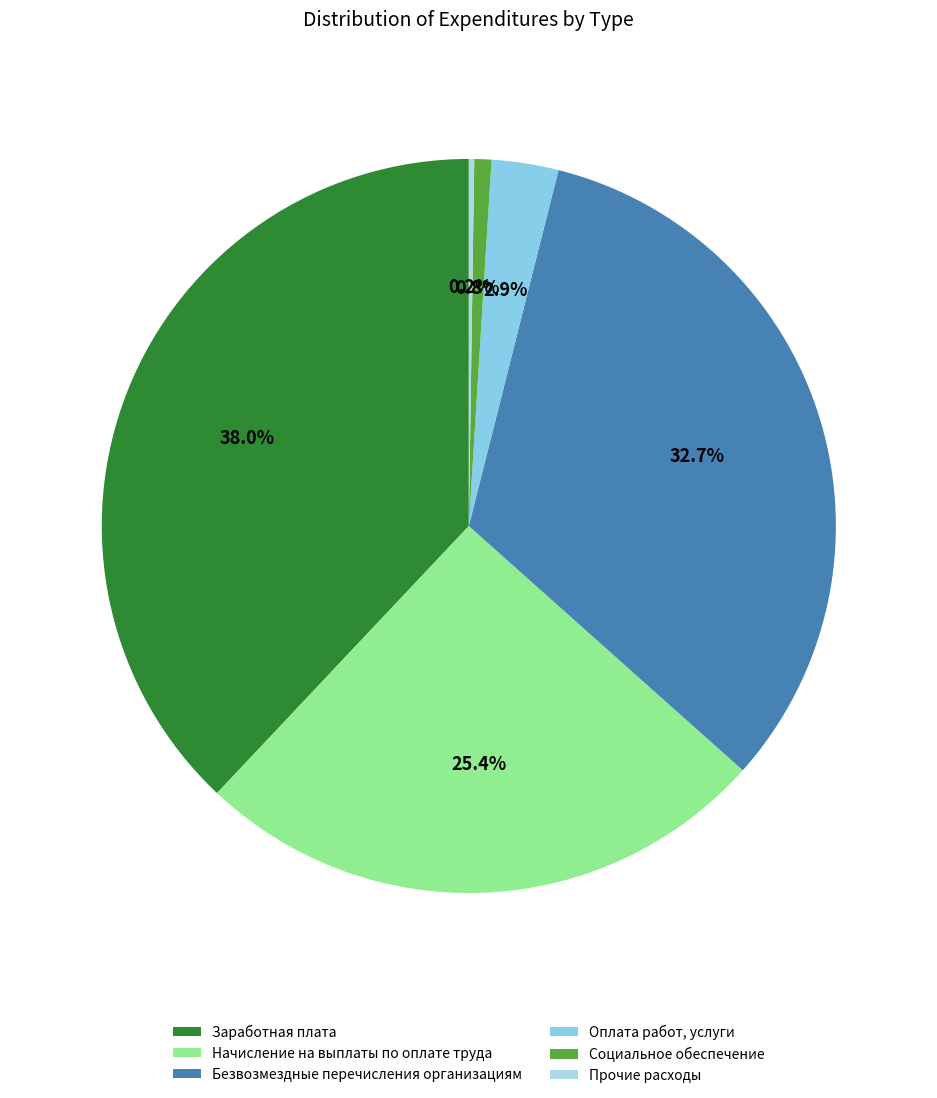

What is the ratio of the value at Начисление на выплаты по оплате труда to the value at Заработная плата?

0.7